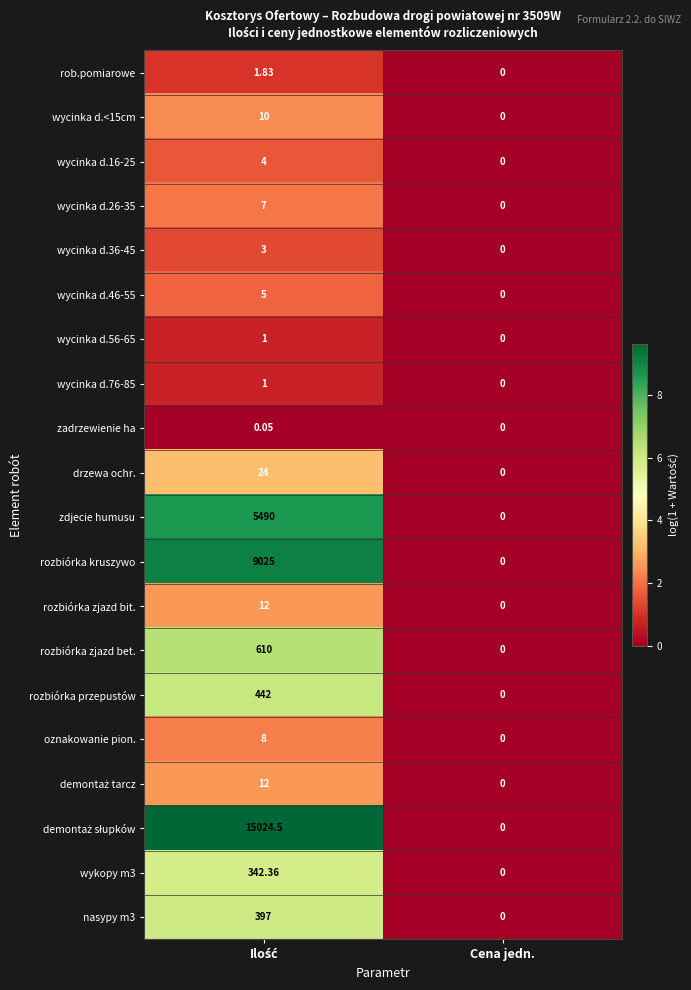

Which category has the lowest value across all series?

Cena jedn.